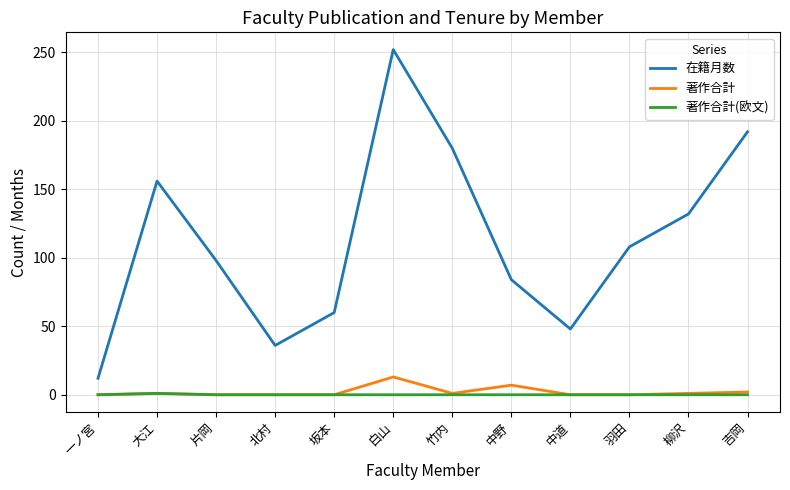

What is the maximum value for 著作合計?

13